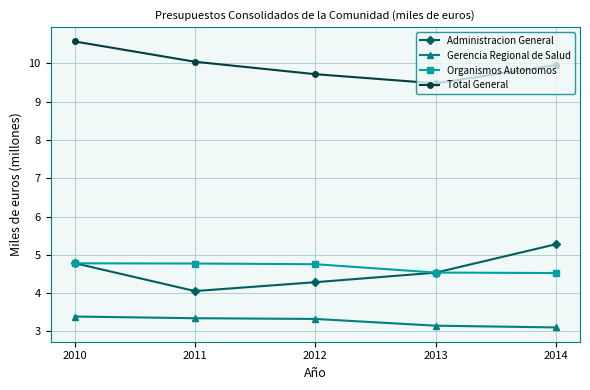

What is the value of the Total General point at the 1st from the left?

10.6